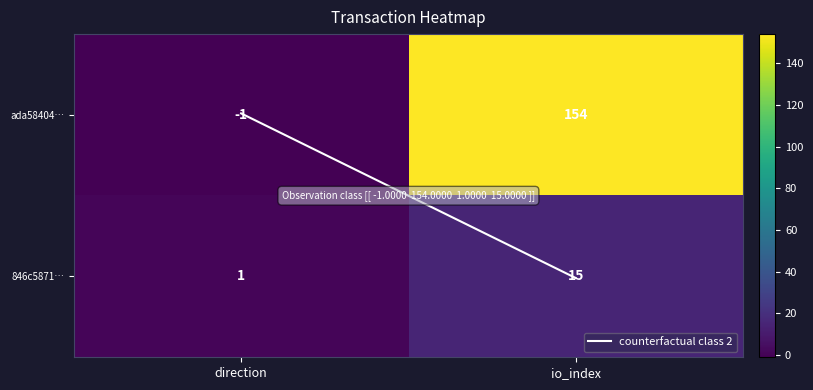

At how many categories does at least one series exceed 30?

1